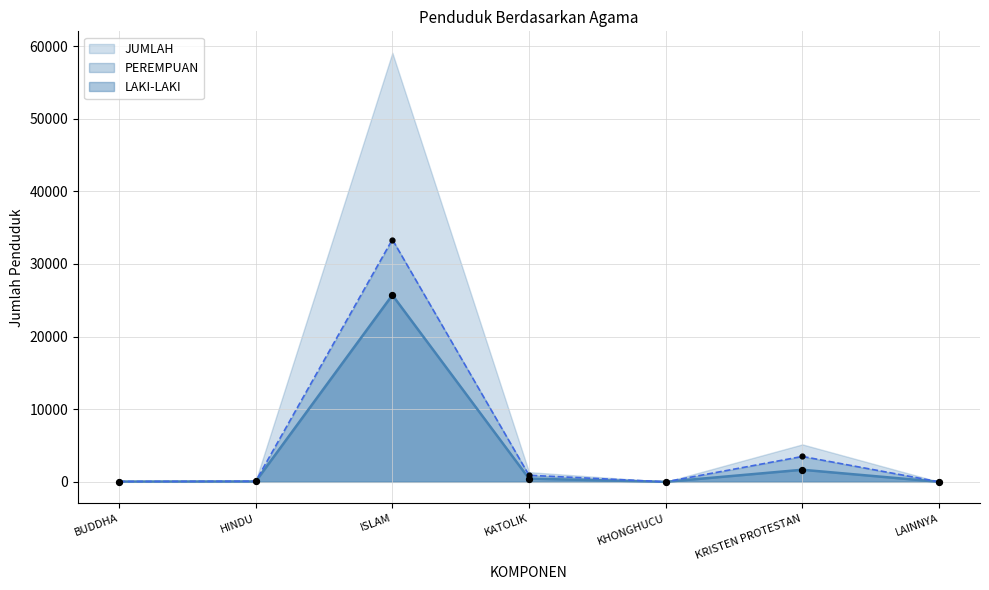

What is the total value across all series at KRISTEN PROTESTAN?

8645